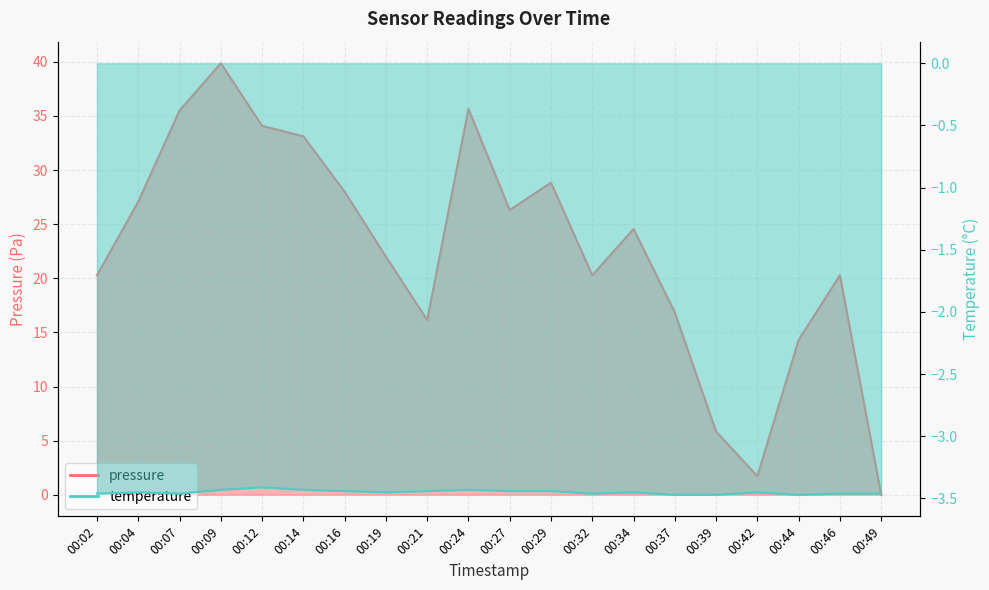

True or false: pressure has a value of 34.1 at 00:12.

True